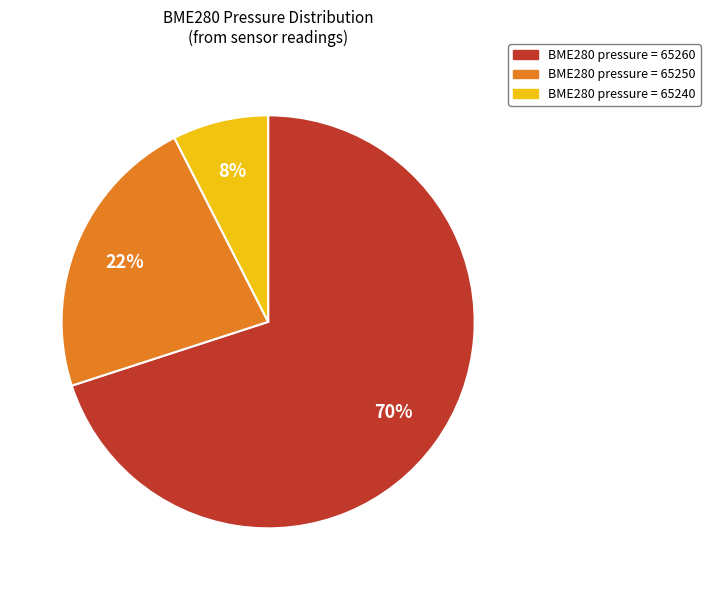

Does any single category account for the majority?

Yes